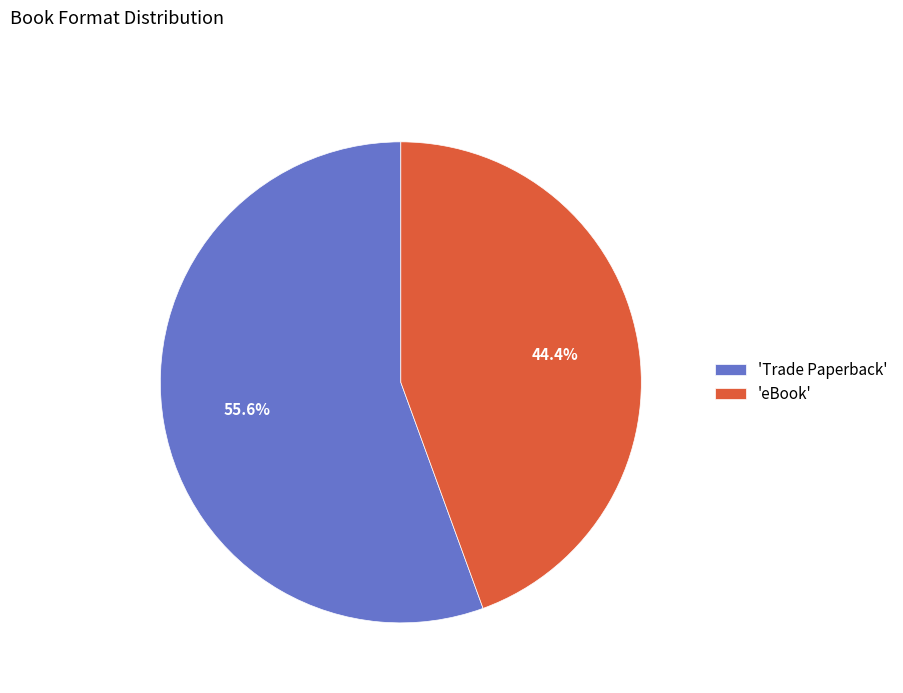

How much of the chart is everything except 'Trade Paperback'?

44.4%